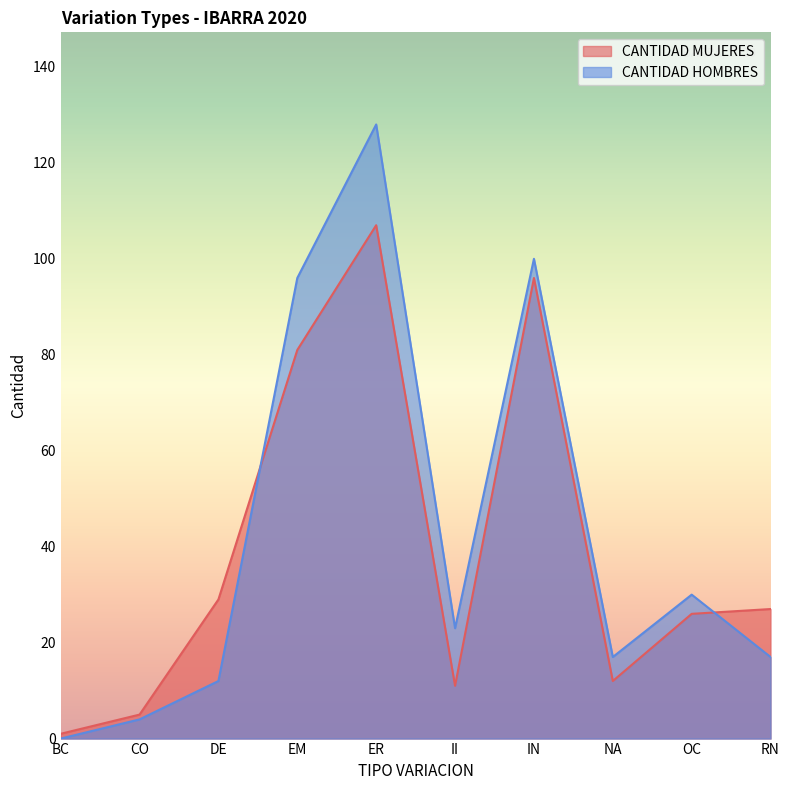

After their last crossing, which series has the higher values: CANTIDAD MUJERES or CANTIDAD HOMBRES?

CANTIDAD MUJERES